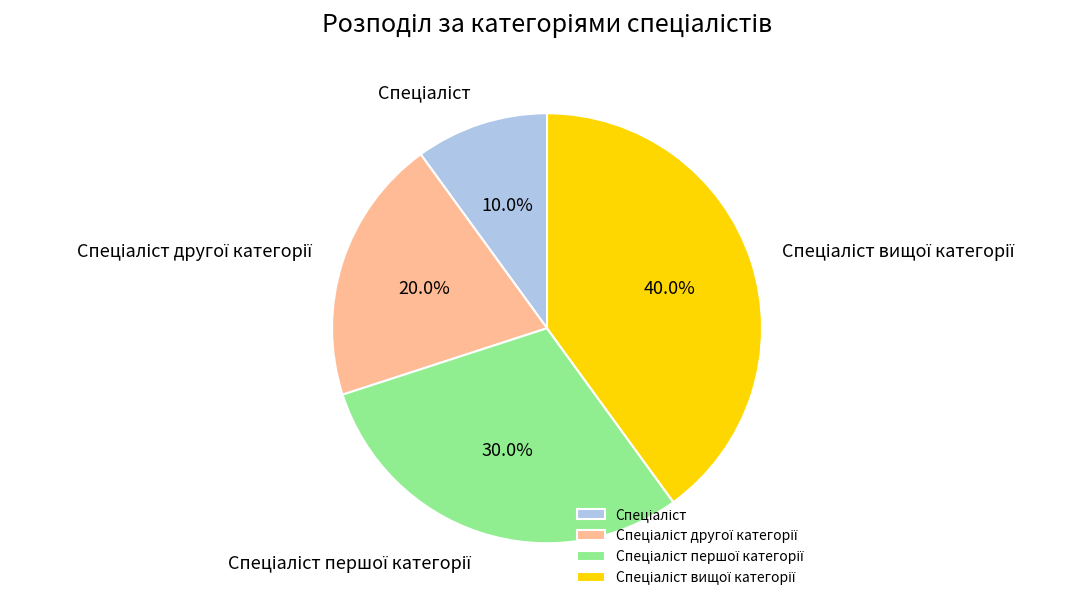

Is there a majority slice in this chart?

No